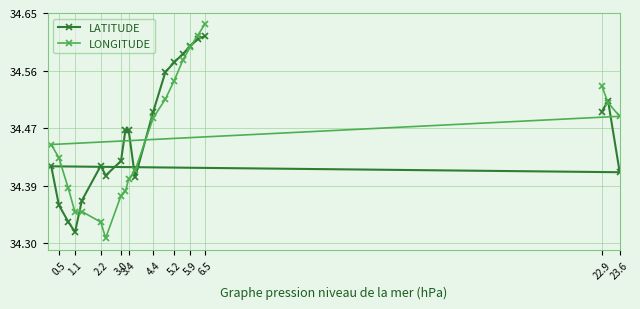

What is the smallest value displayed?

34.3